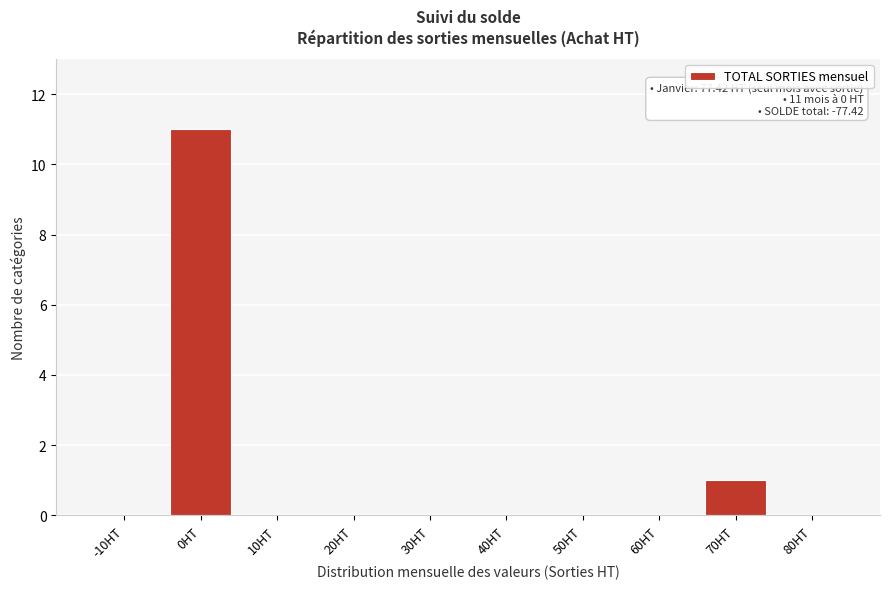

Reading left to right, what are all the values shown in this chart?

-10HT=0	0HT=11	10HT=0	20HT=0	30HT=0	40HT=0	50HT=0	60HT=0	70HT=1	80HT=0